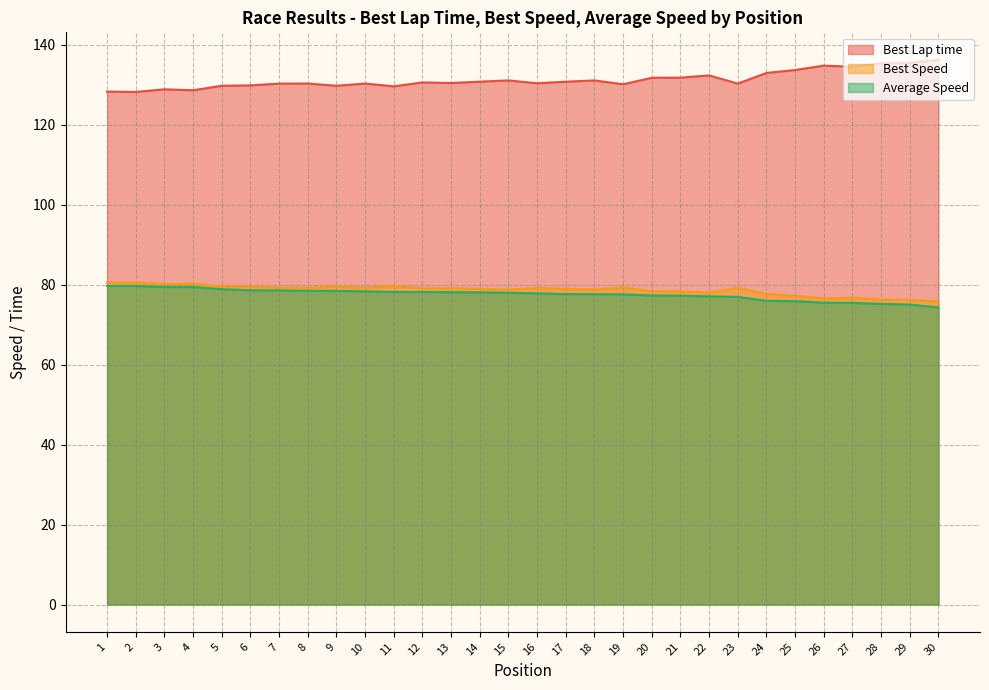

The Average Speed series shows 75.4 at 27. True or false?

True